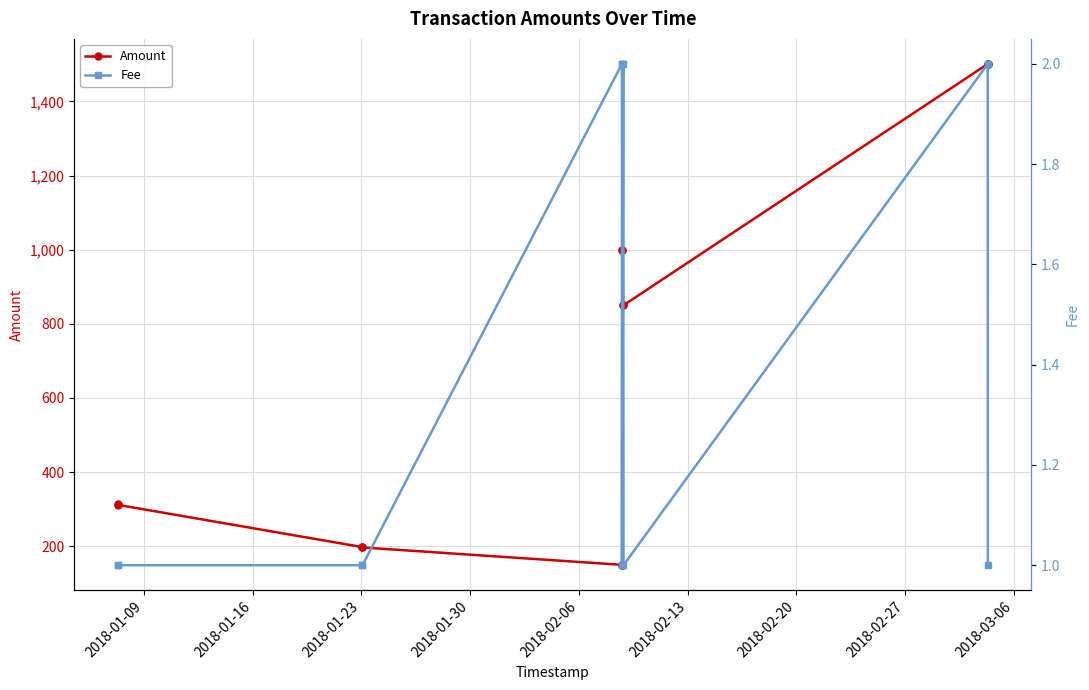

What is the sum of all Amount values?

8019.5